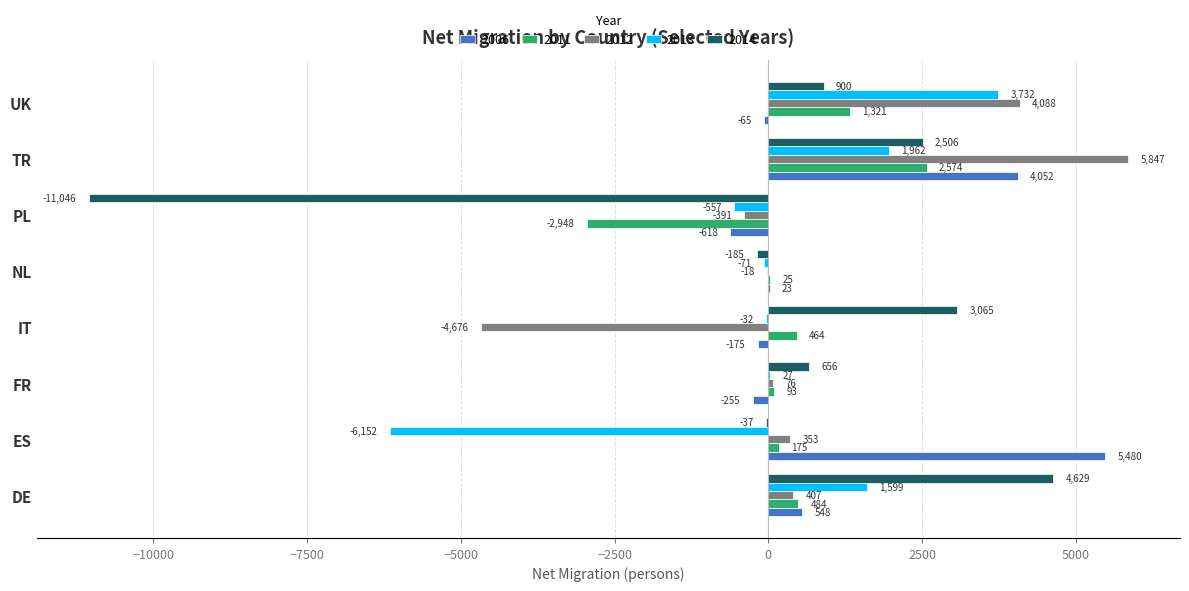

What is the greatest value displayed?

5847